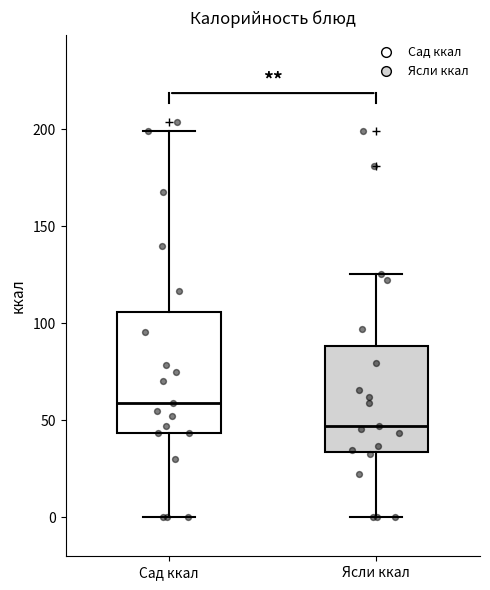

Which box's median line is the lowest?

Ясли ккал